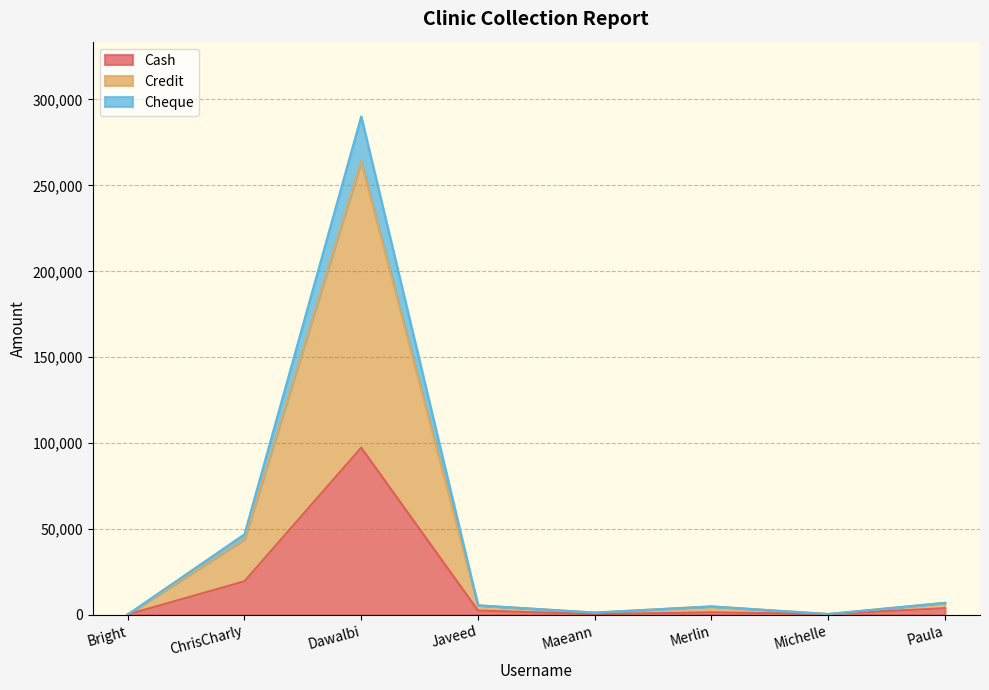

Is the value of Cash at Bright greater than the value of Credit at Michelle?

No